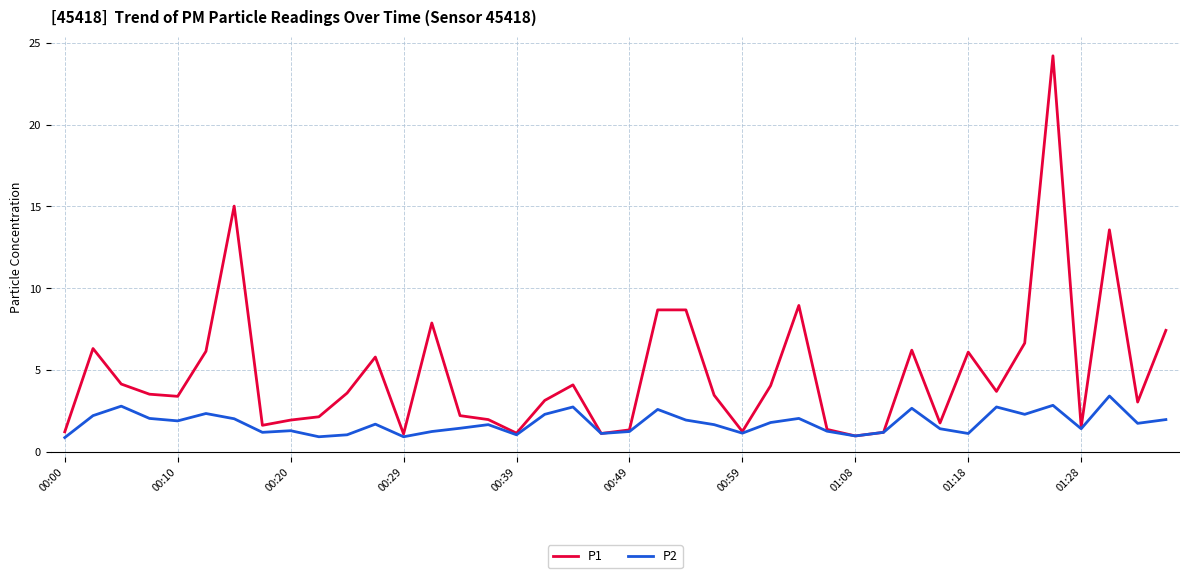

Which series has the widest spread of values?

P1